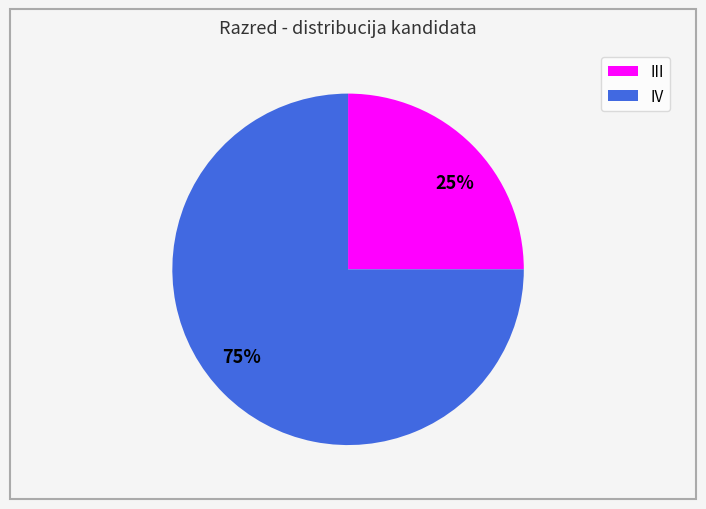

To the nearest percent, what is the difference between the III and IV slice percentages?

50%